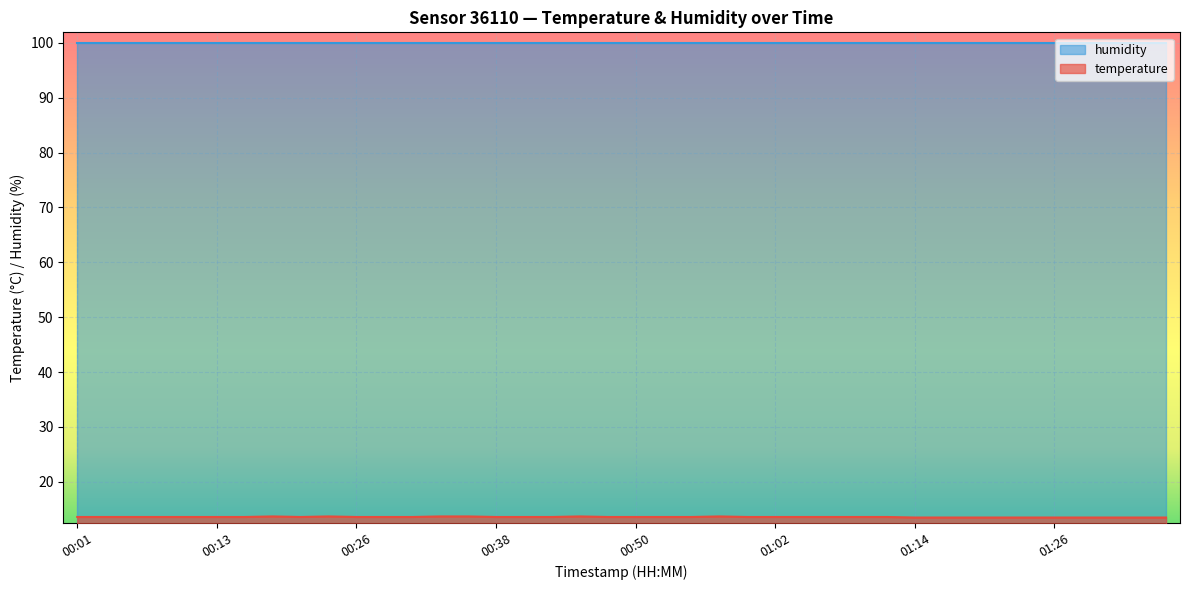

Rank the categories by value from lowest to highest.

01:14, 01:17, 01:19, 01:22, 01:24, 01:26, 01:29, 01:31, 01:34, 01:36, 00:01, 00:04, 00:06, 00:08, 00:11, 00:13, 00:16, 00:21, 00:26, 00:28, 00:30, 00:38, 00:40, 00:43, 00:48, 00:50, 00:52, 00:55, 01:00, 01:02, 01:05, 01:07, 01:09, 01:12, 00:18, 00:23, 00:33, 00:35, 00:45, 00:57